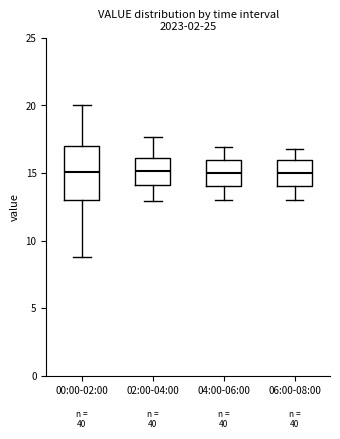

Where does the lower whisker of the box for 06:00-08:00 end on the y-axis? The values are not printed on the chart, so give them approximately, as read against the axis.

13.0